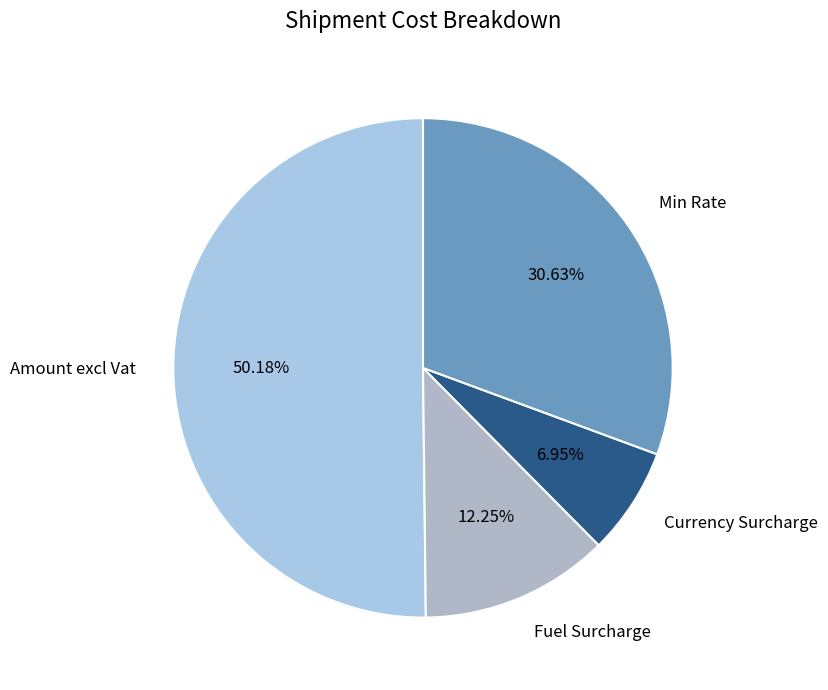

To the nearest percent, what is the combined percentage of Amount excl Vat and Fuel Surcharge?

62%